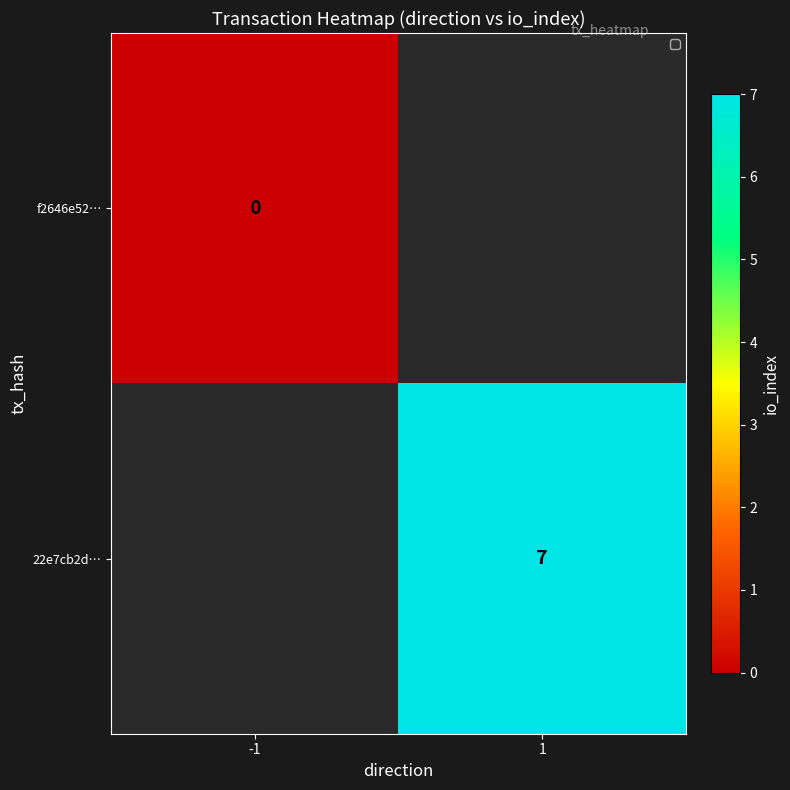

Is it true that 22e7cb2d… equals 7 at 1?

True